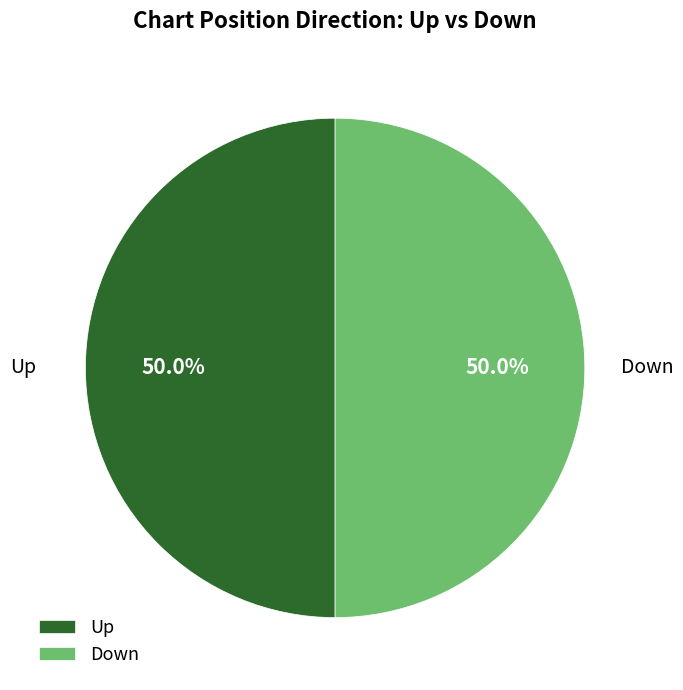

What is the ratio of the value at Down to the value at Up?

1.0